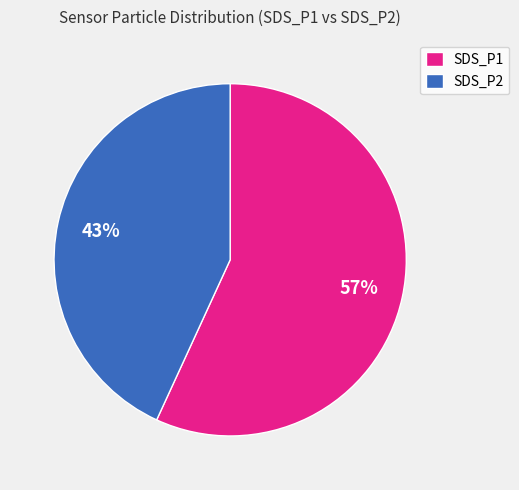

How many slices are in this pie chart?

2